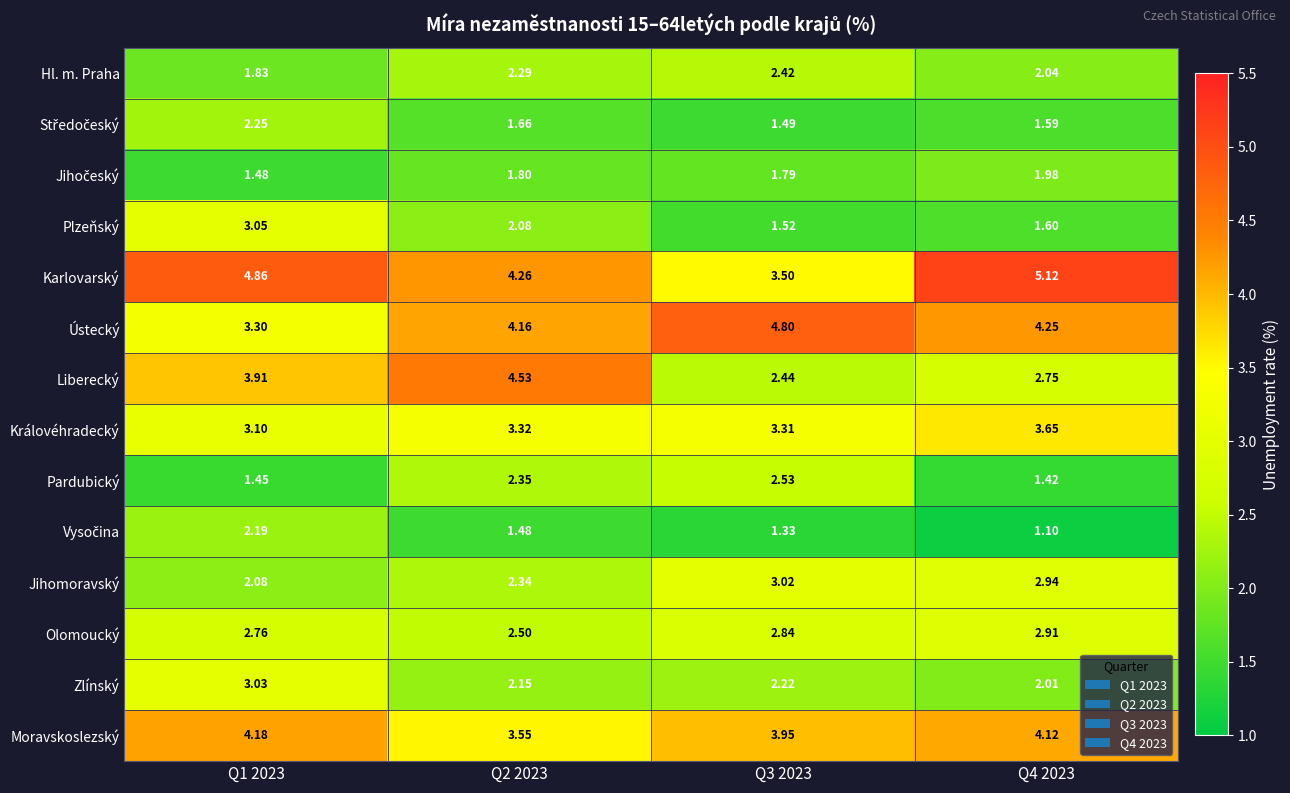

Which series has the largest range (max minus min)?

Liberecký